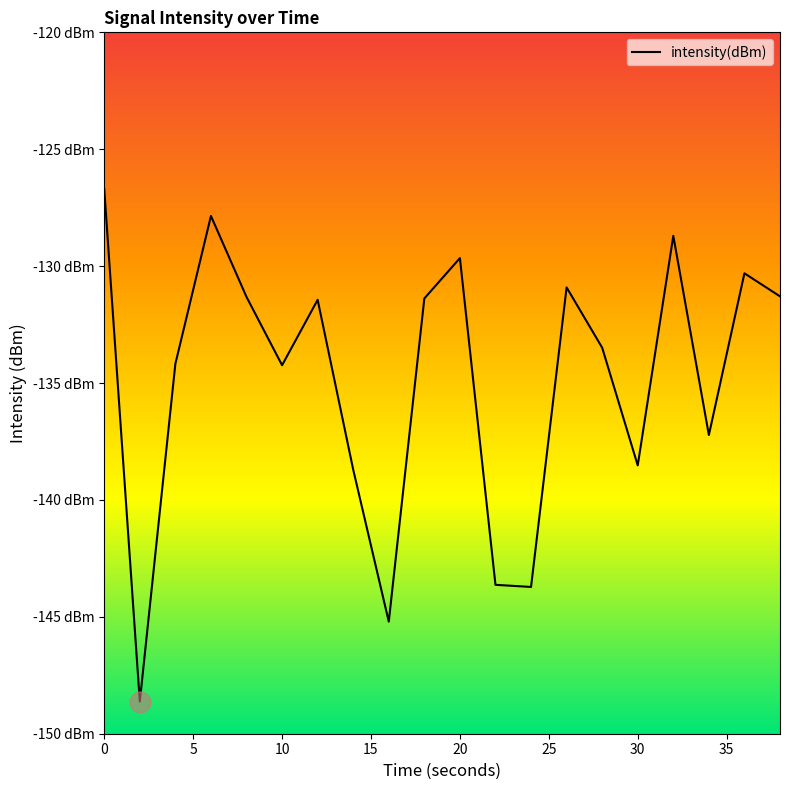

True or false: there are more than 0 points higher than both neighbors.

True